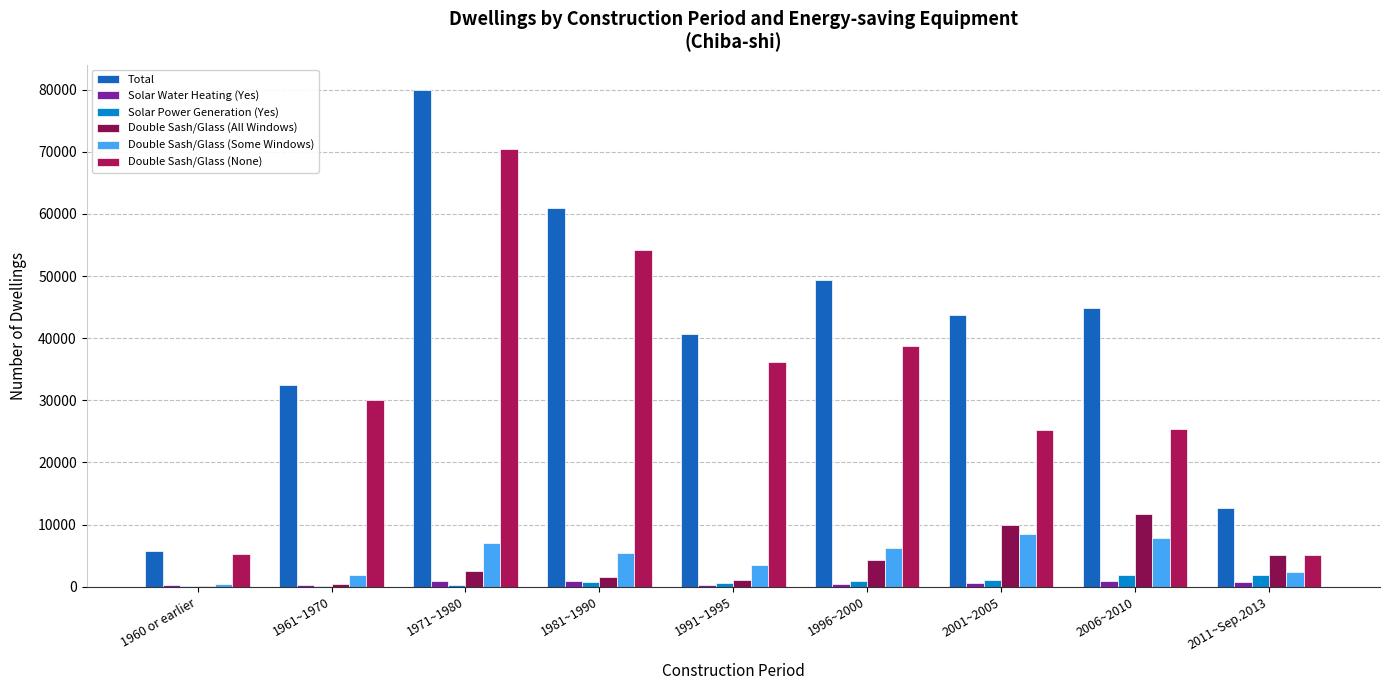

Does the chart contain stacked bars?

No